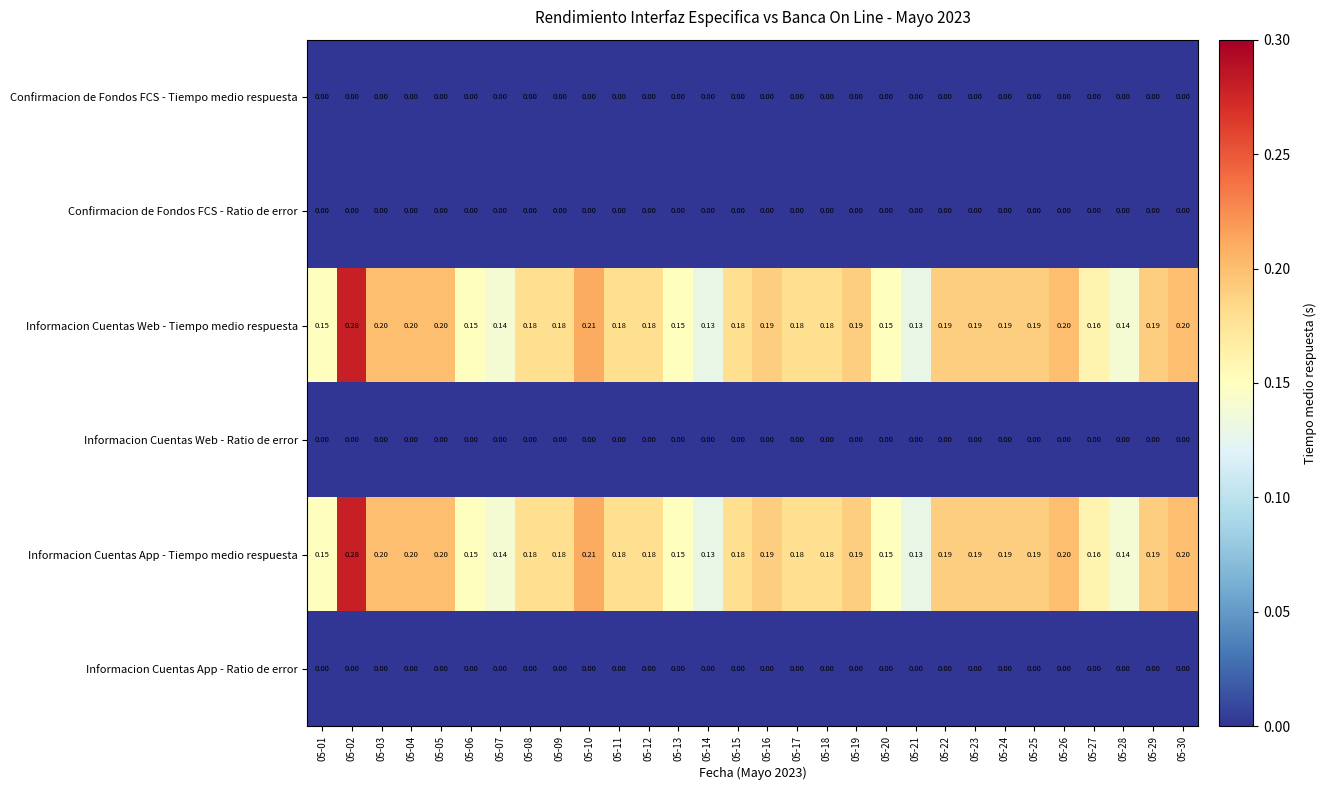

Is the value of Informacion Cuentas Web - Ratio de error at 05-18 greater than the value of Informacion Cuentas App - Tiempo medio respuesta at 05-04?

No